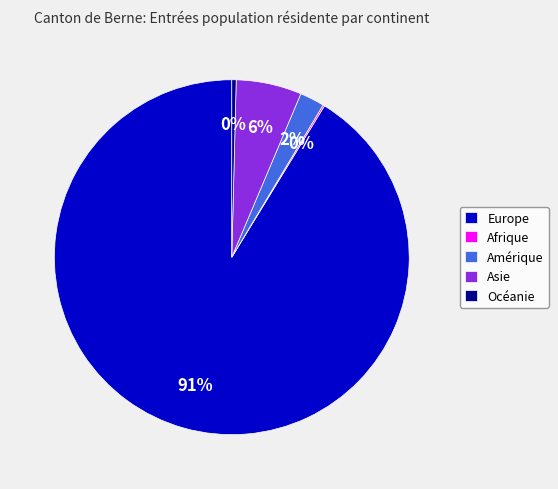

To the nearest percent, what portion does Amérique represent?

2%